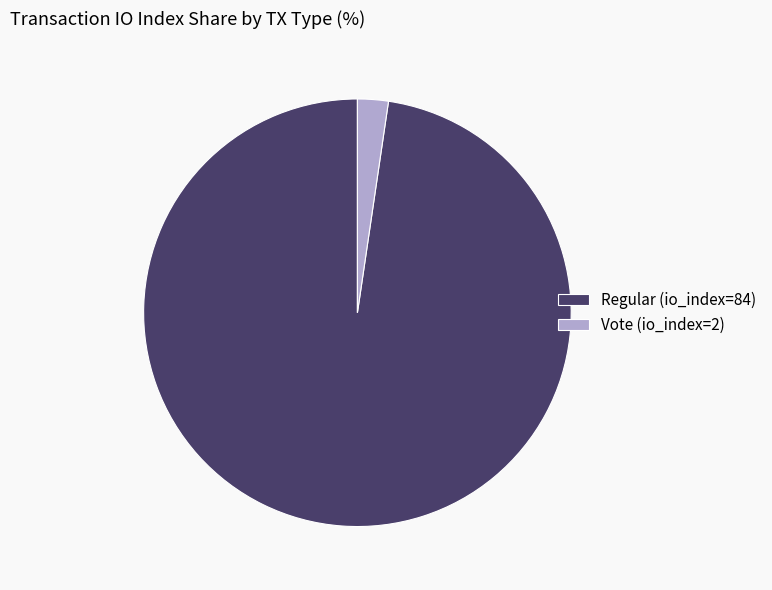

Is the sum of Regular (io_index=84) and Vote (io_index=2) greater than half?

Yes